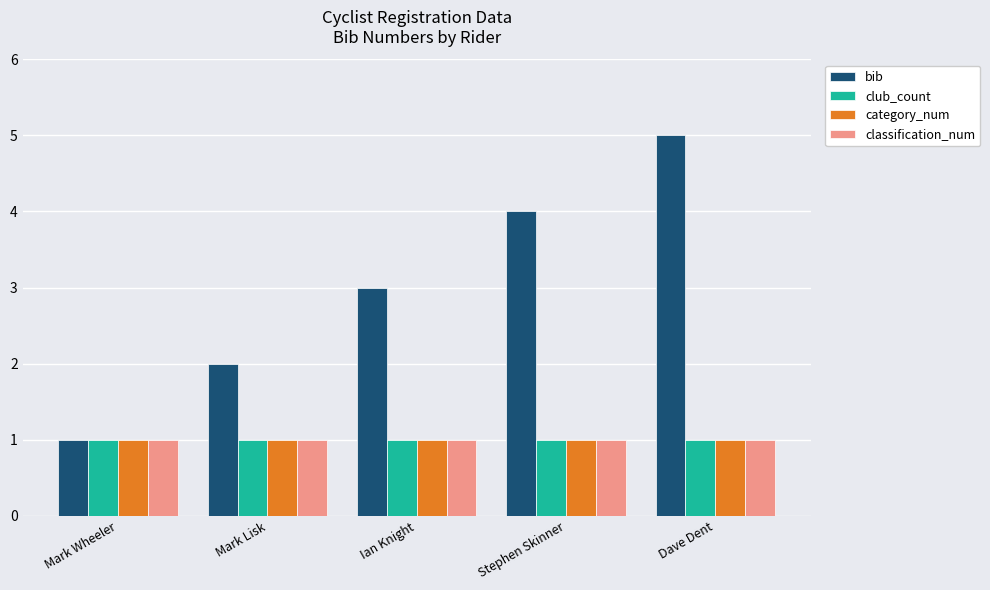

What is the value of the classification_num bar at the 2nd from the left?

1